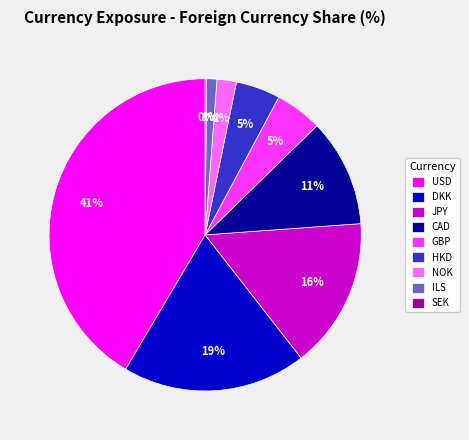

The DKK slice represents 28% of the pie. True or false?

False